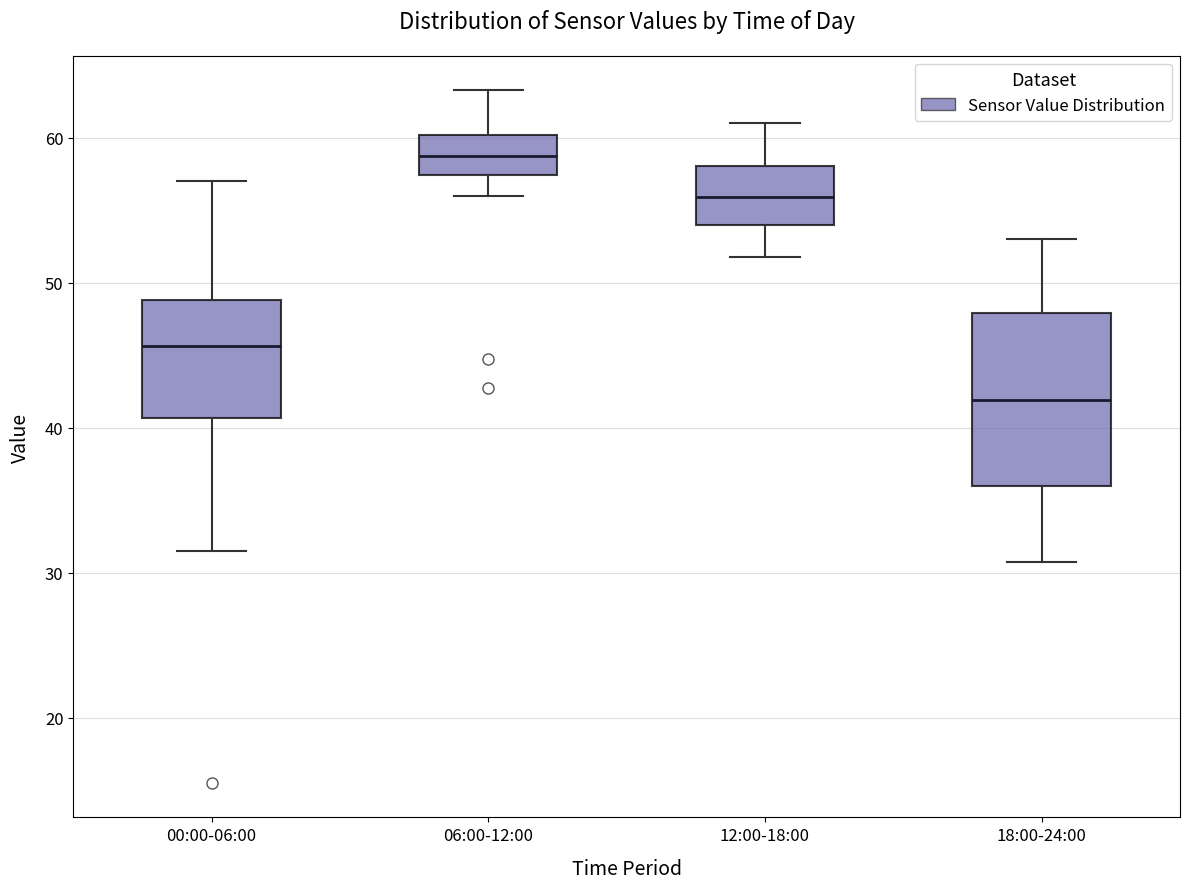

Reading left to right, transcribe this box plot: for each box, give where its median line is, the range the box spans, and where its two whiskers end, as read against the y-axis. The values are not printed on the chart, so give them approximately, as read against the axis.

00:00-06:00: median 46, box 41 to 49, whiskers 32 to 57
06:00-12:00: median 59, box 57 to 60, whiskers 56 to 63
12:00-18:00: median 56, box 54 to 58, whiskers 52 to 61
18:00-24:00: median 42, box 36 to 48, whiskers 31 to 53